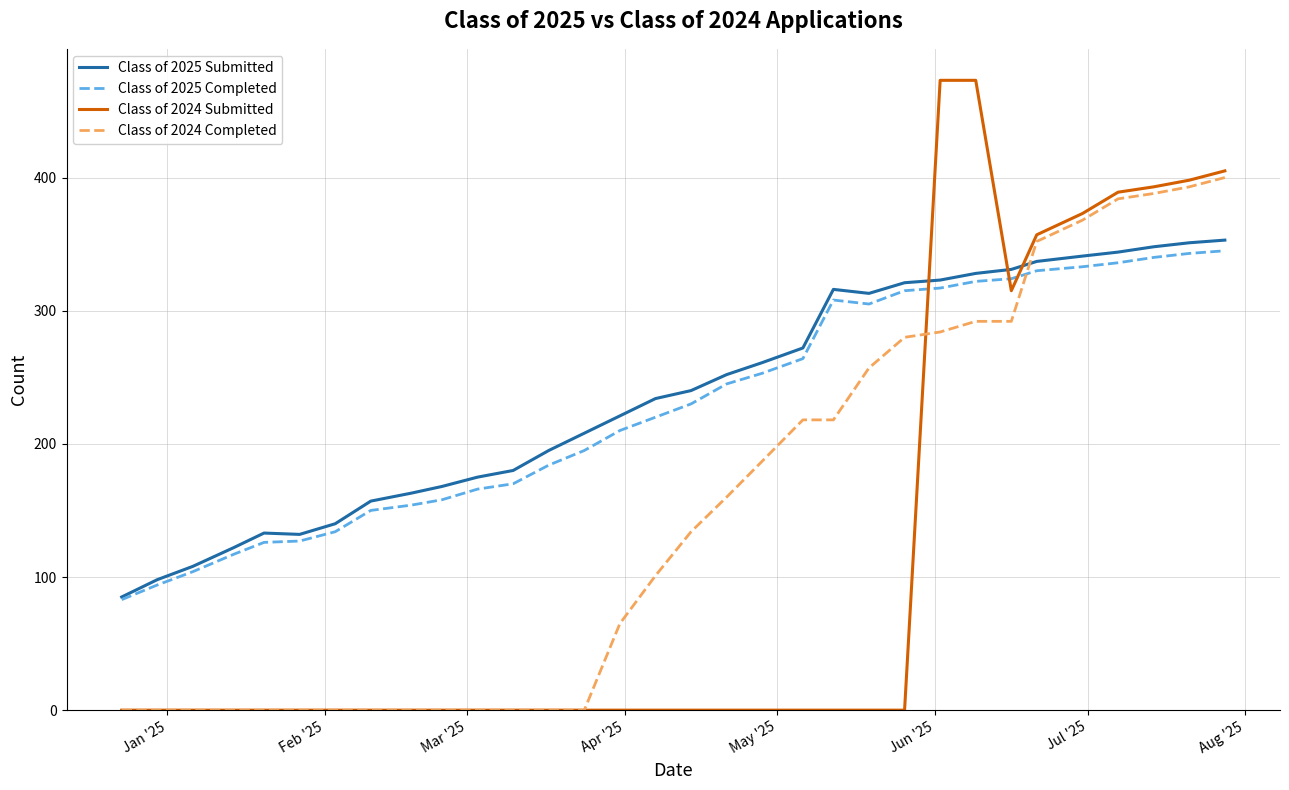

What is the maximum value for Class of 2024 Completed?

400